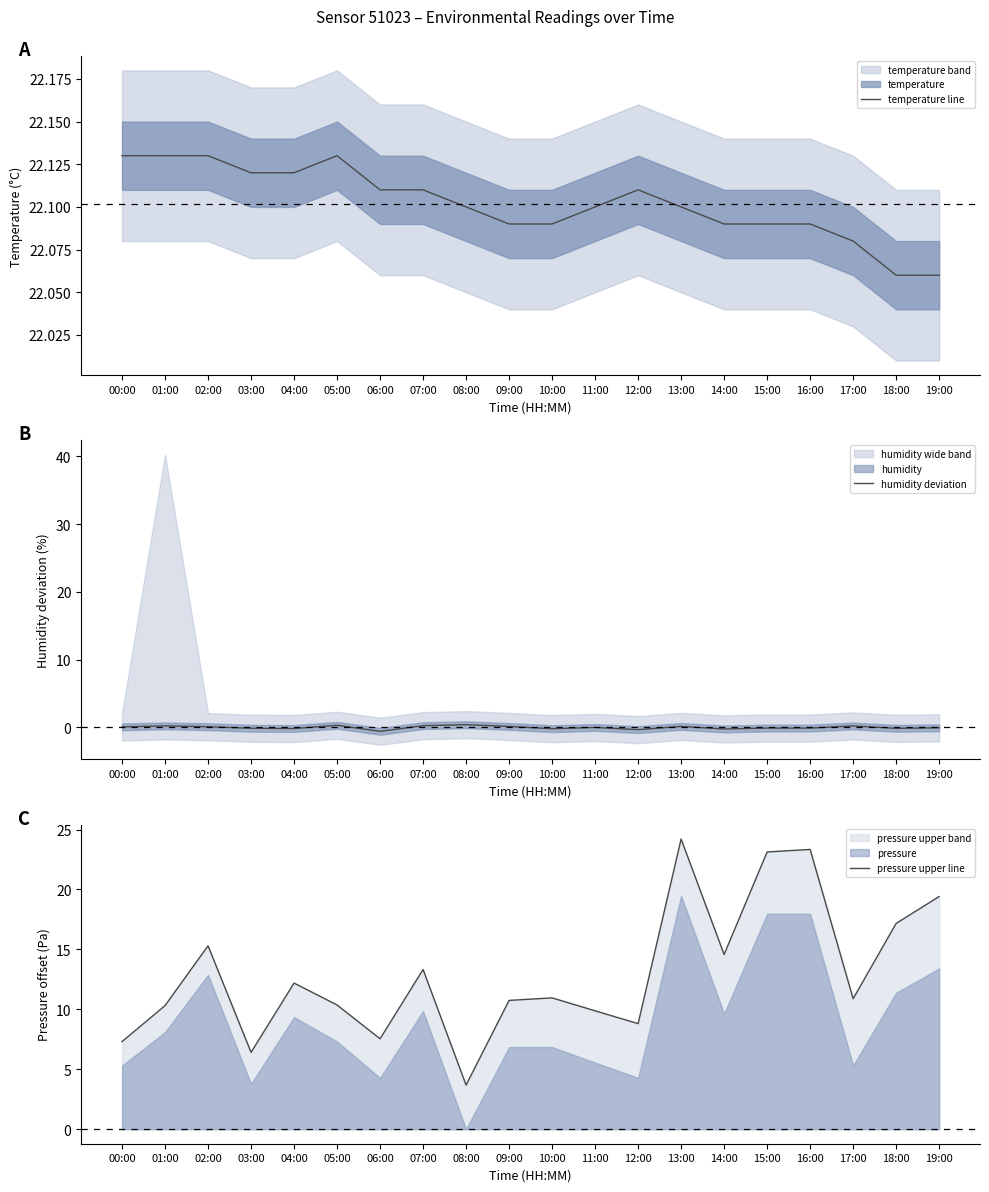

At 15:00, list the series in order from smallest to largest.

humidity deviation, temperature line, pressure upper line